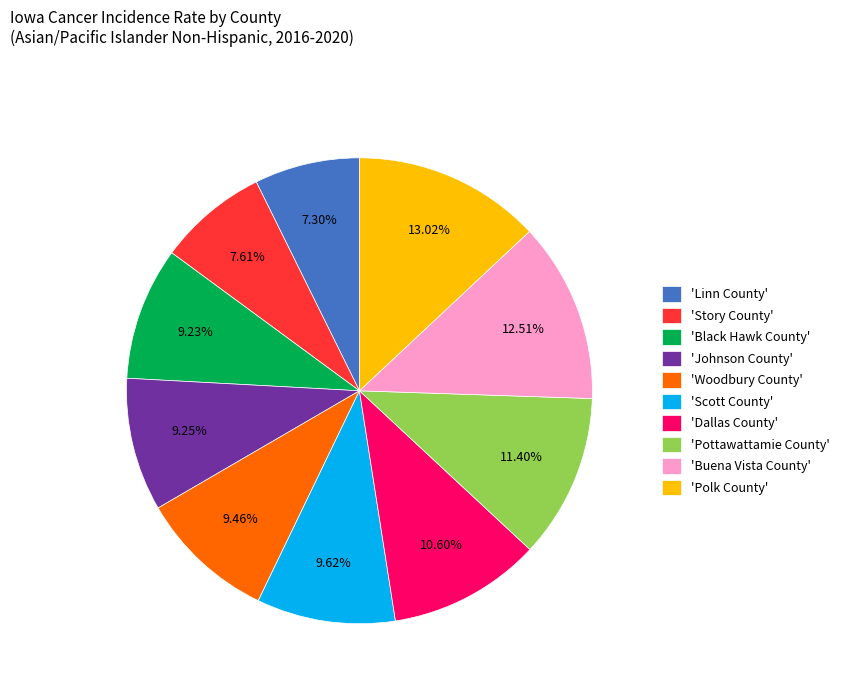

Does 'Buena Vista County' account for over 50% of the chart?

No